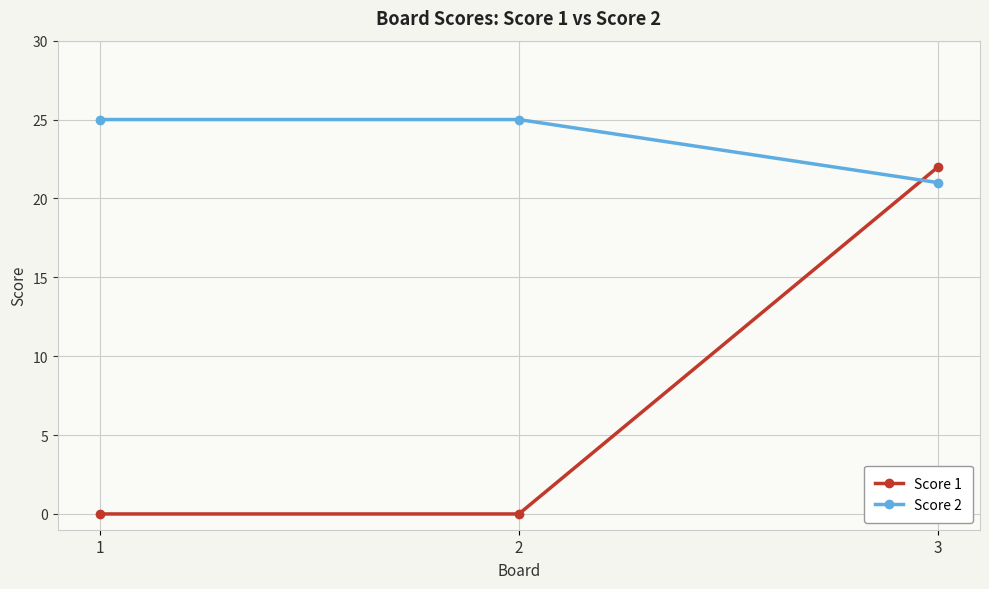

The value of Score 1 at 1 is 11. True or false?

False